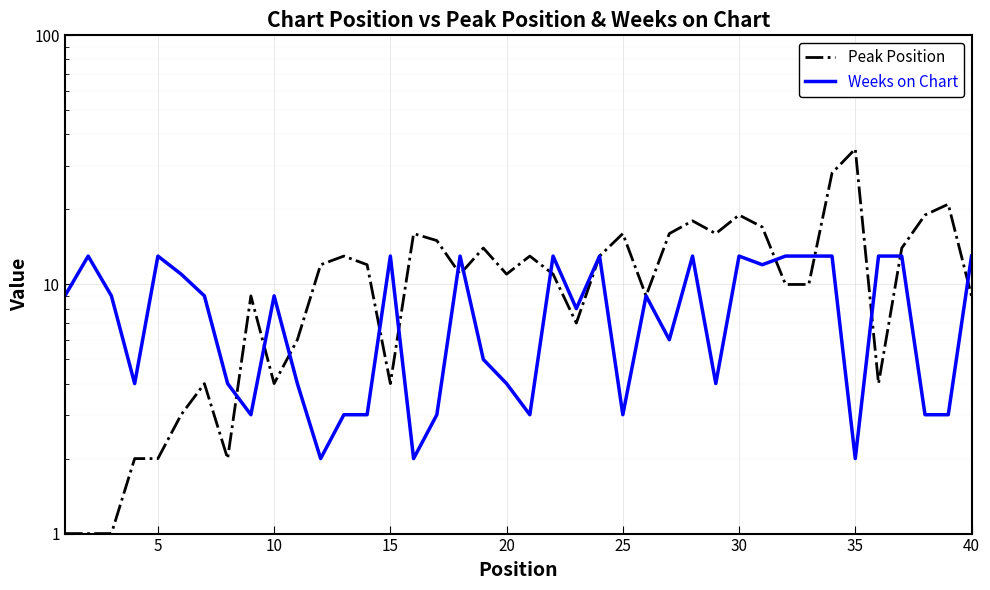

What is the lowest value of the Peak Position series?

1